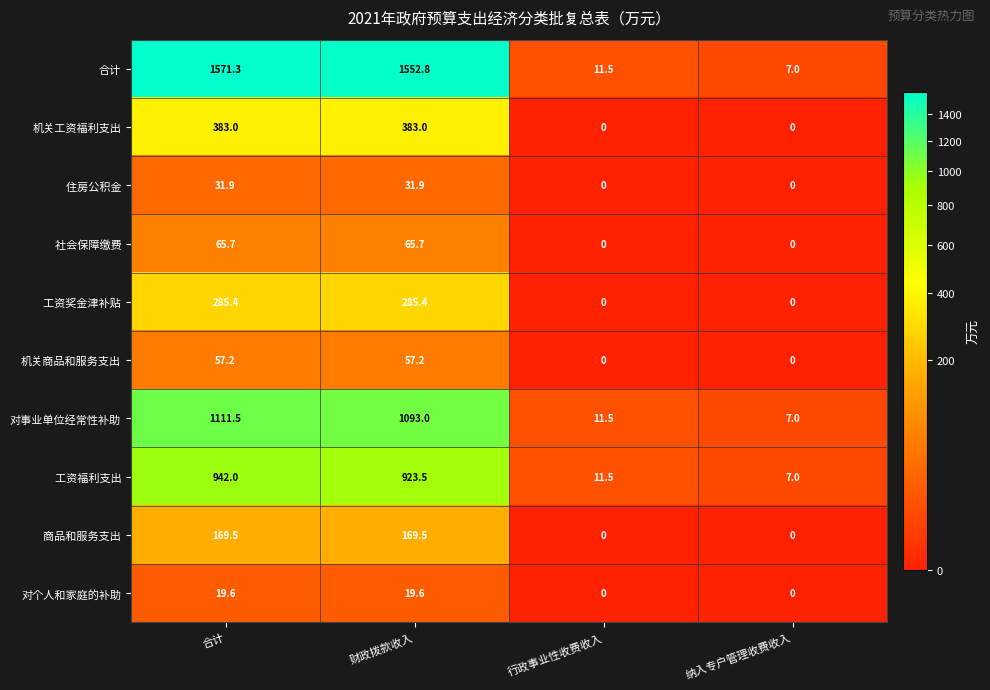

What is the maximum value shown in the chart?

1571.3